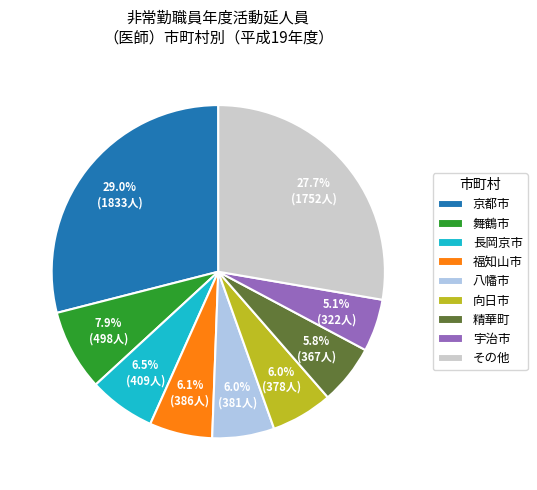

Does その他 account for over 50% of the chart?

No